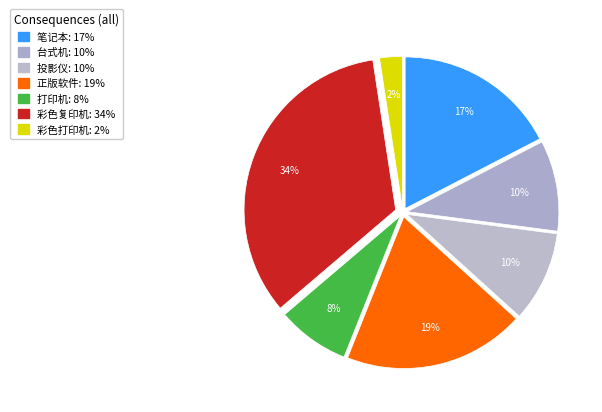

Is the sum of 打印机 and 台式机 greater than half?

No